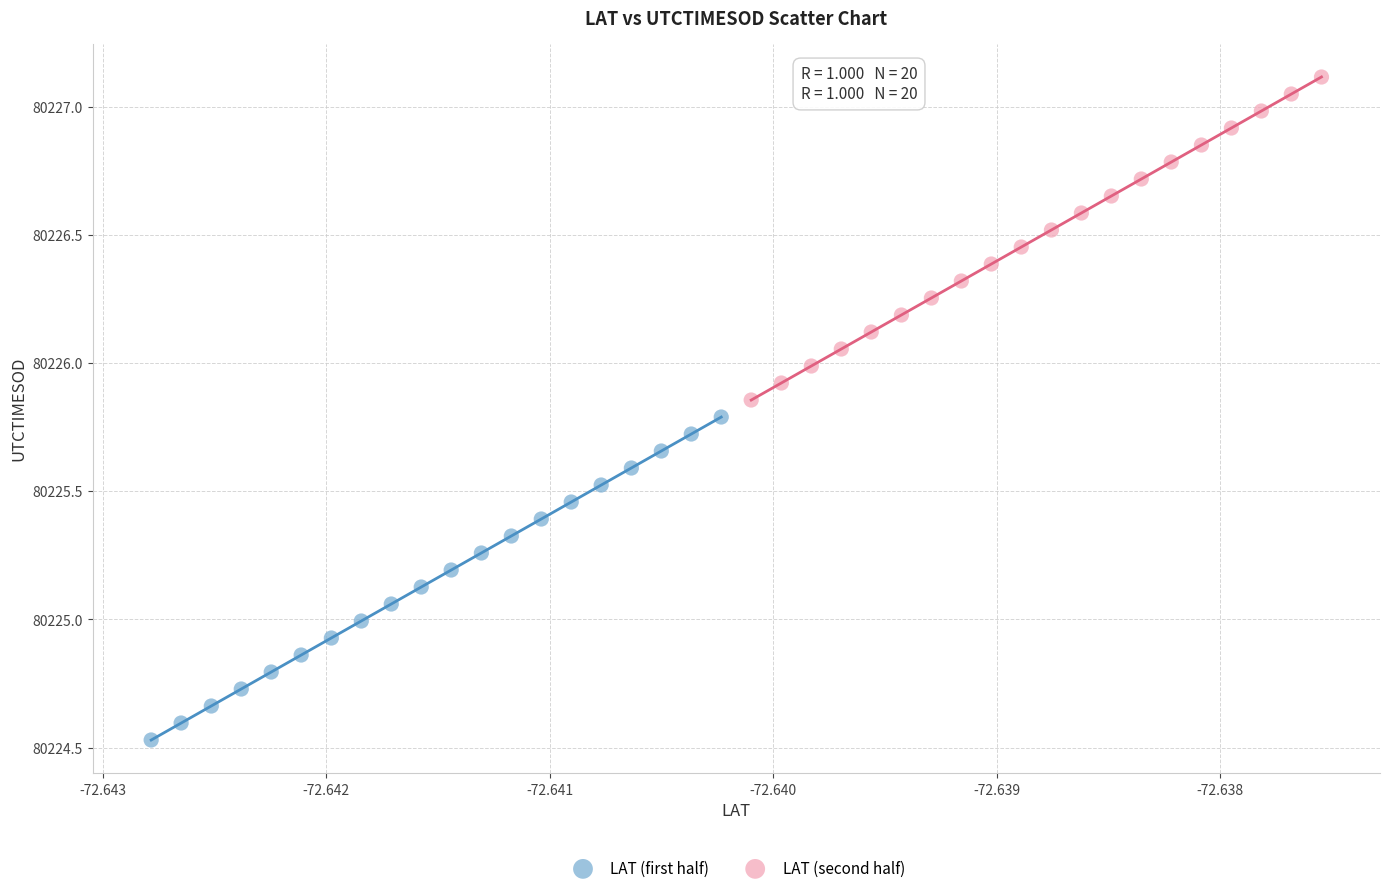

Which series reaches the minimum Y coordinate?

LAT (first half)